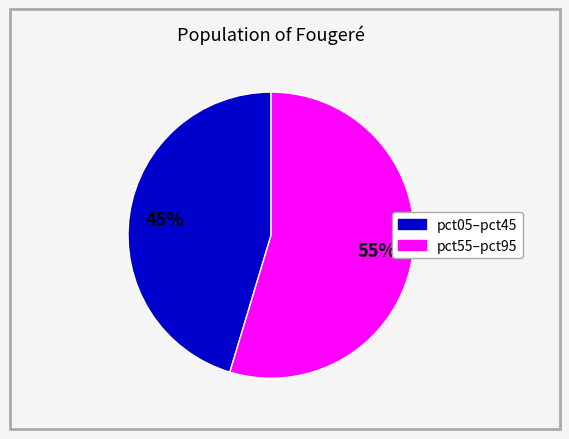

Is there a majority slice in this chart?

Yes